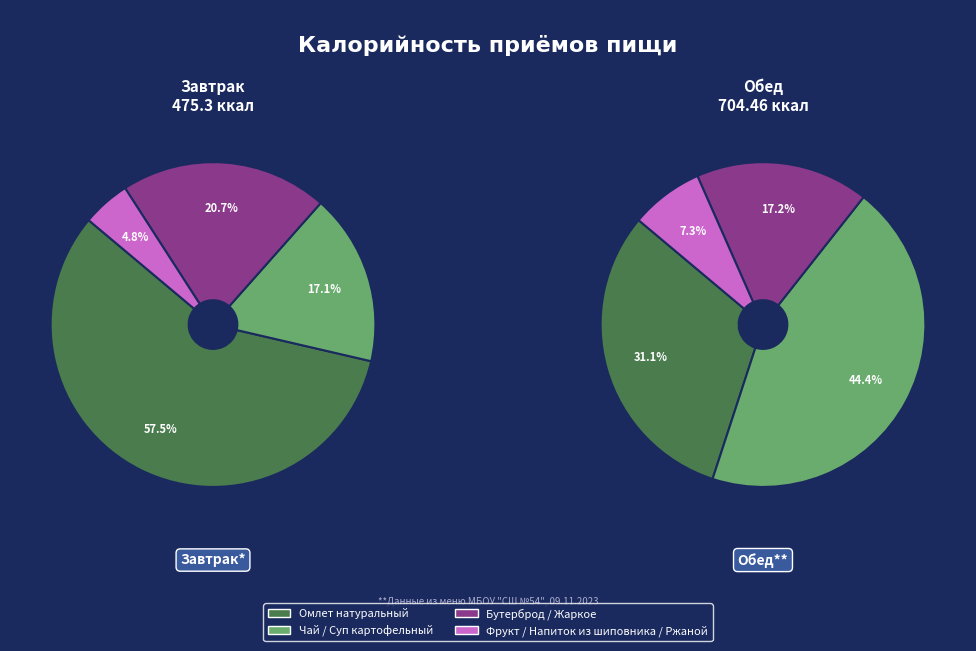

Rank the categories by value from highest to lowest.

Обед, Завтрак